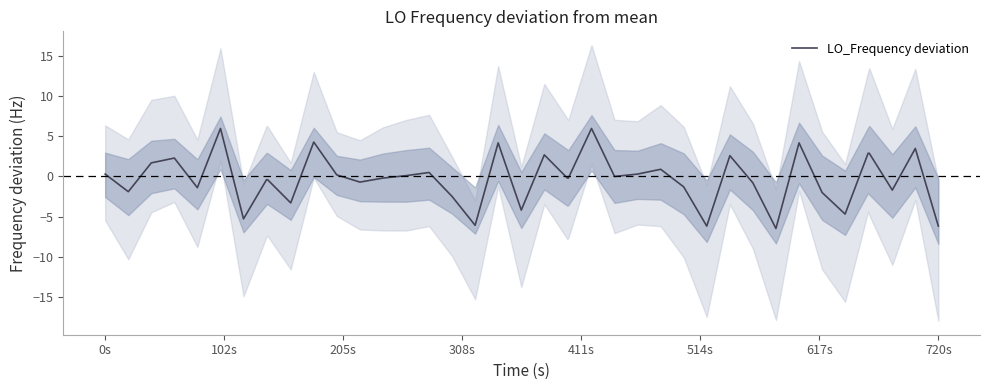

Is it true that LO_Frequency deviation equals 0.3 at 0s?

True